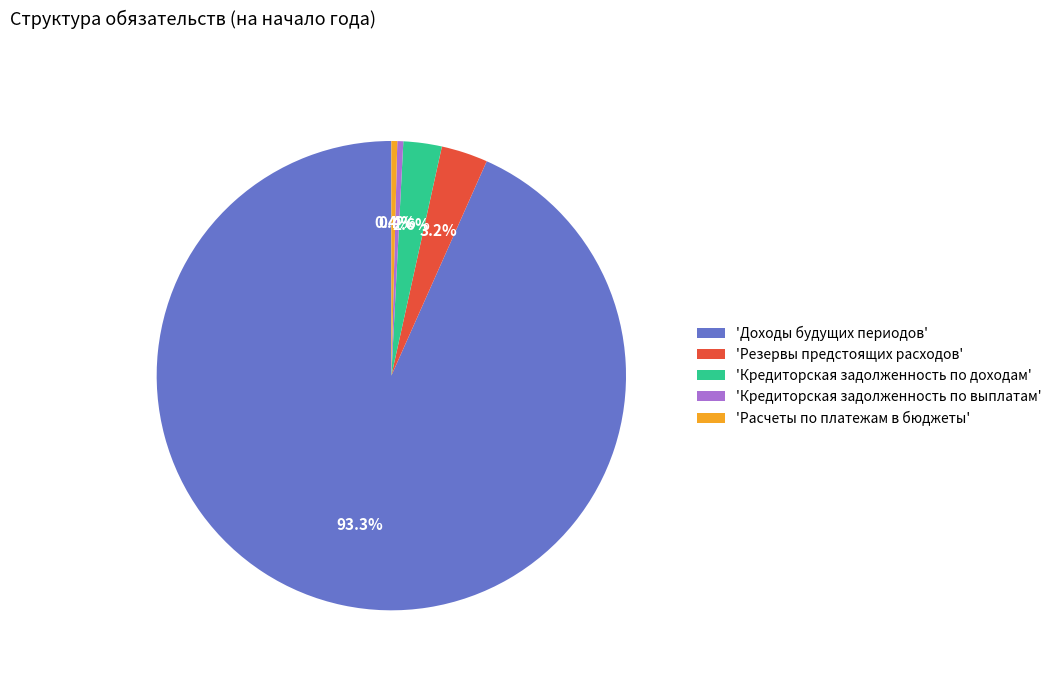

Which slice is the largest?

'Доходы будущих периодов'